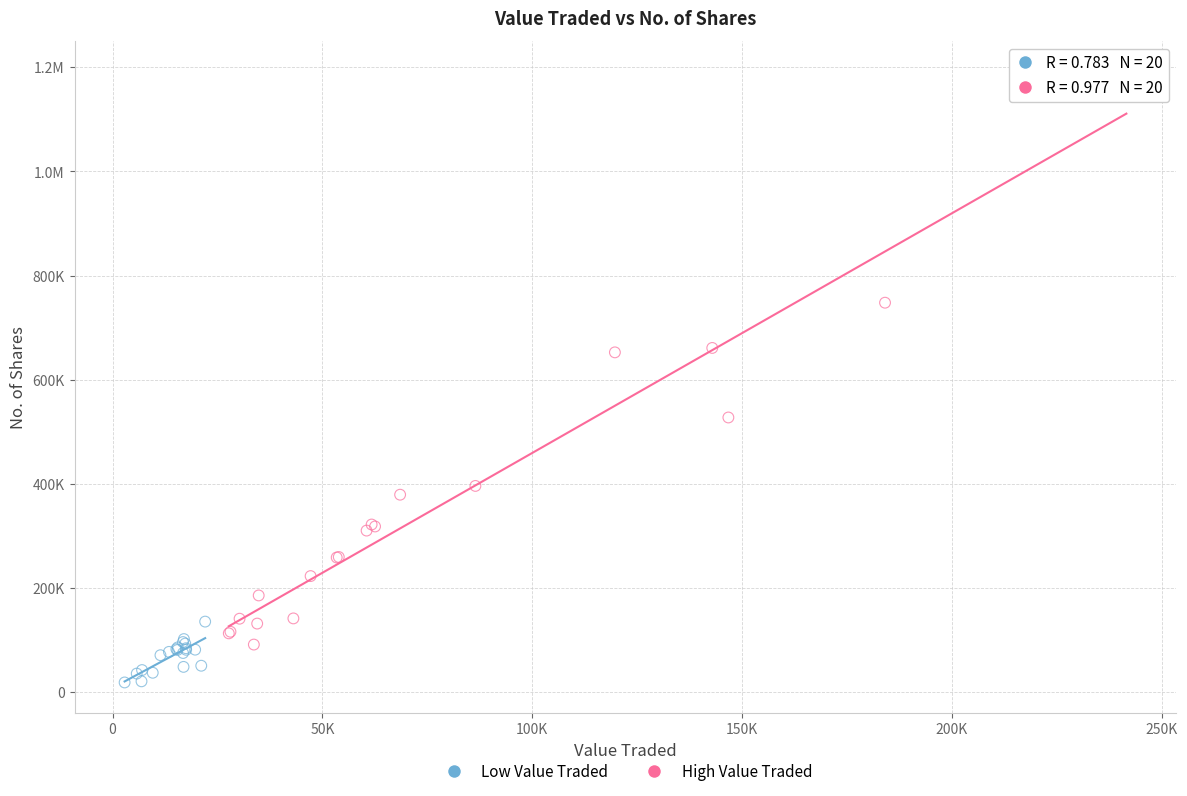

What are all the series names shown in the legend?

Low Value Traded, High Value Traded